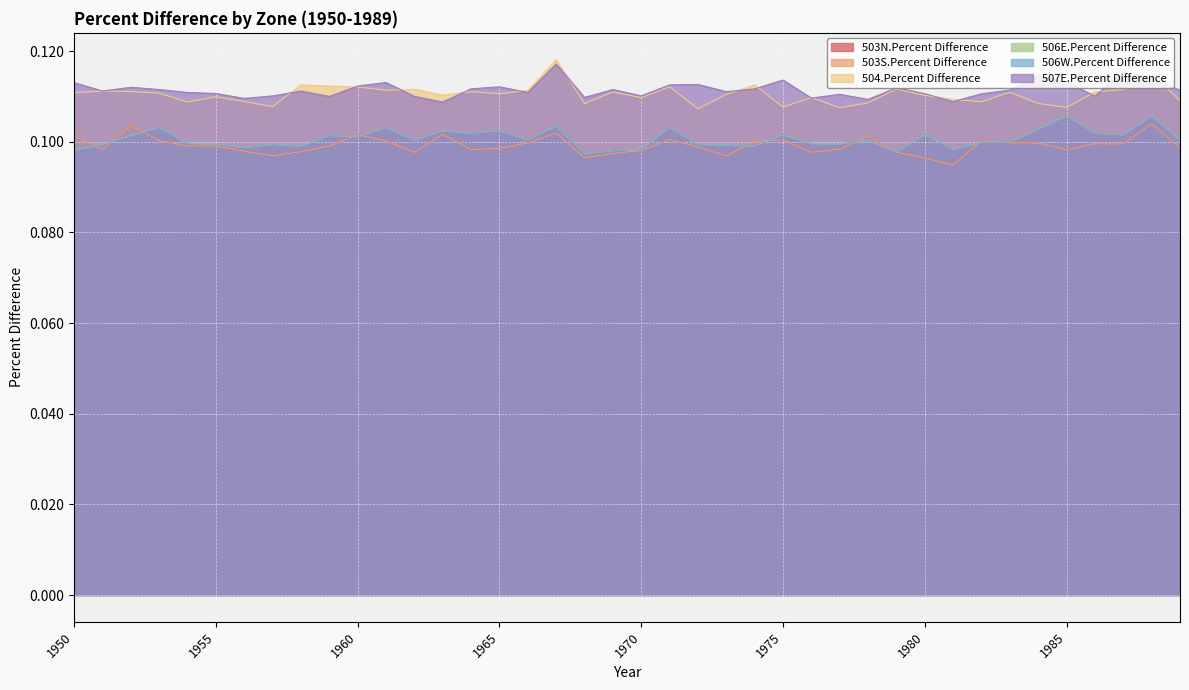

What is the sum of all 504.Percent Difference values?

4.4